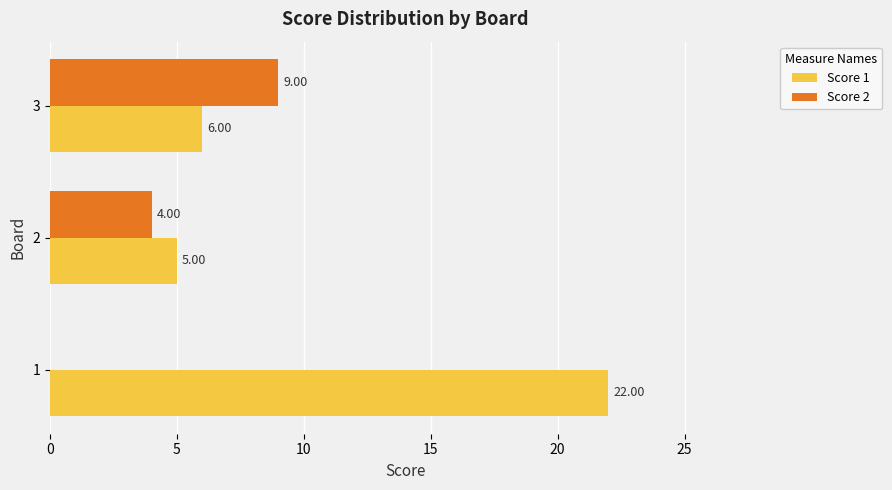

Which series has the largest total across all categories?

Score 1